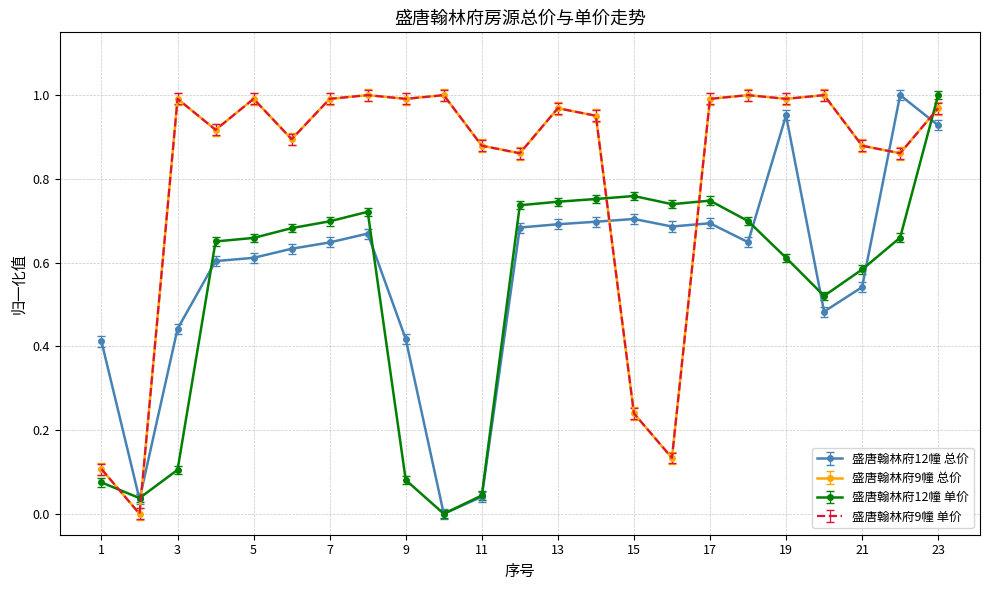

True or false: 盛唐翰林府12幢 单价 and 盛唐翰林府9幢 总价 intersect in this chart.

True